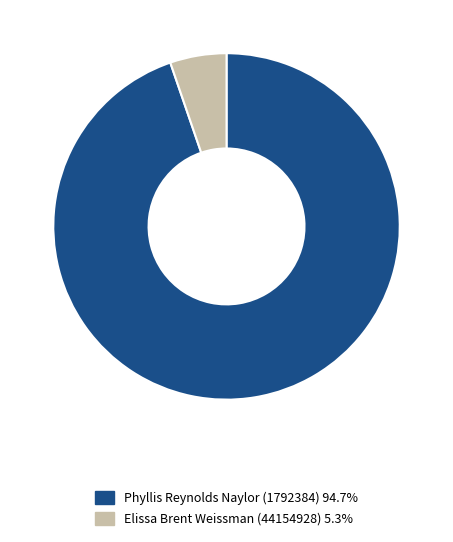

Is Elissa Brent Weissman (44154928) the majority of the pie?

No